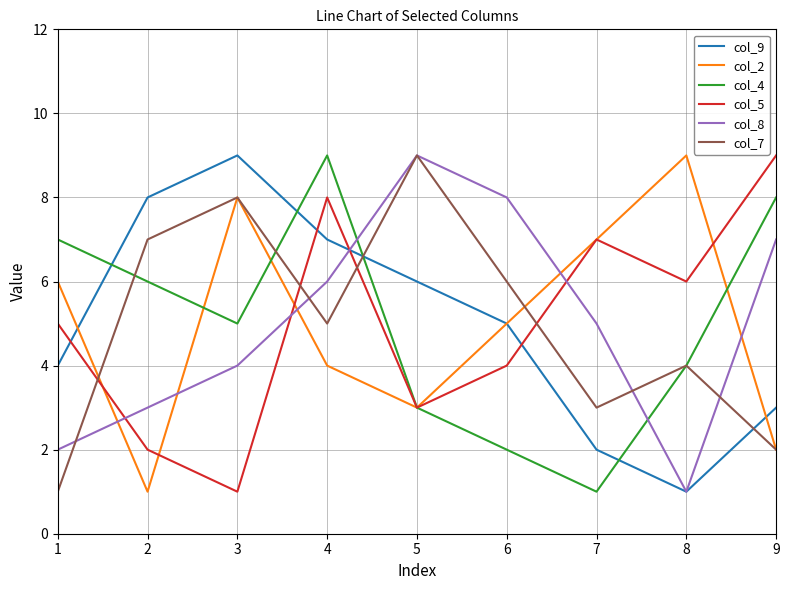

Between 6 and 8, which series saw the biggest shift?

col_8